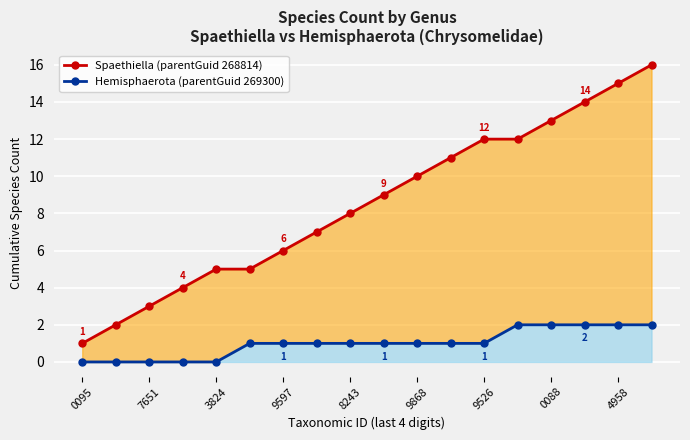

What position from the right is 9868?

8